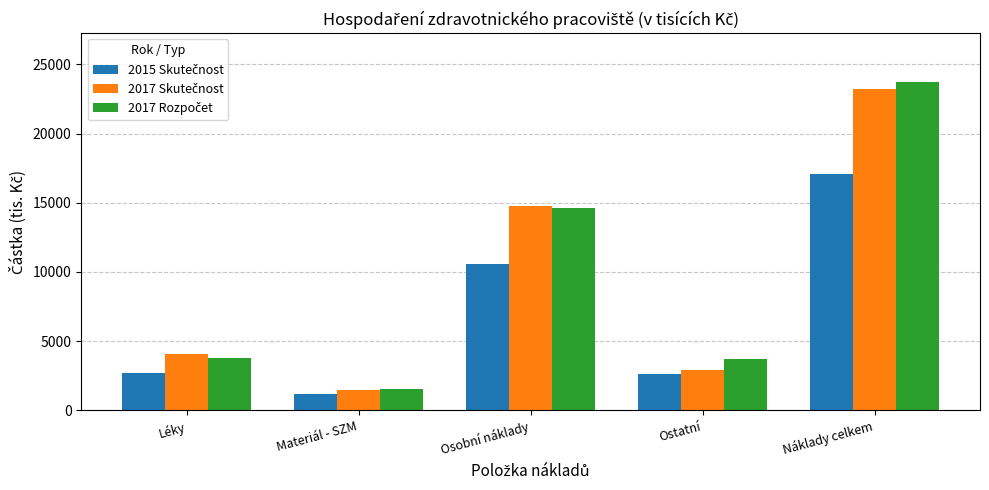

How many groups of bars are there?

5